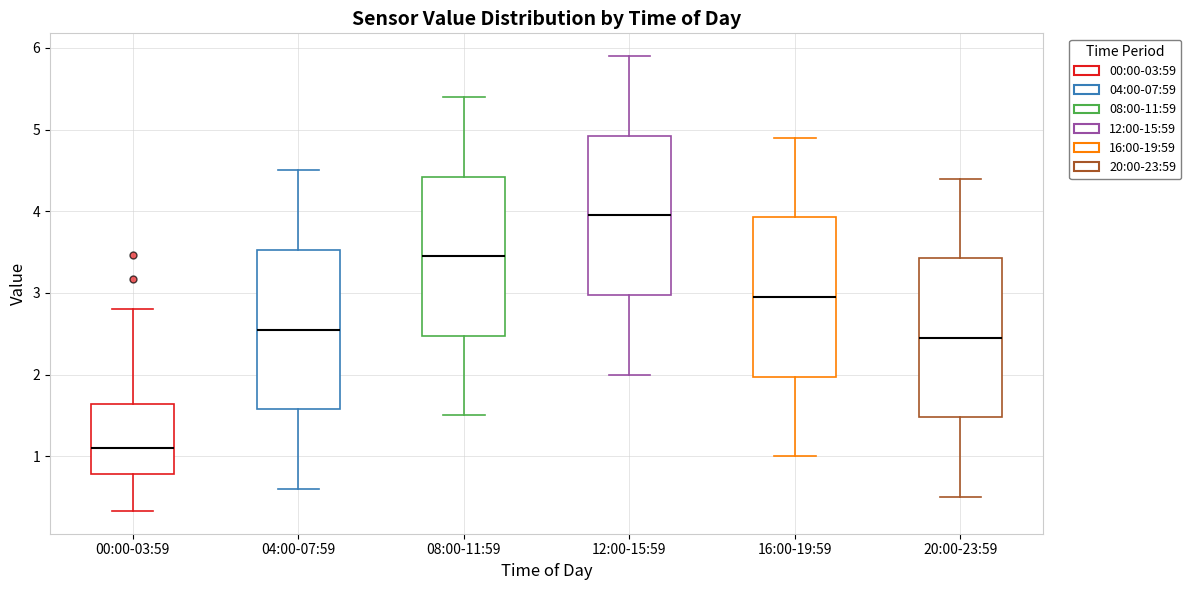

Where does the lower whisker of the box for 04:00-07:59 end on the y-axis? The values are not printed on the chart, so give them approximately, as read against the axis.

0.6